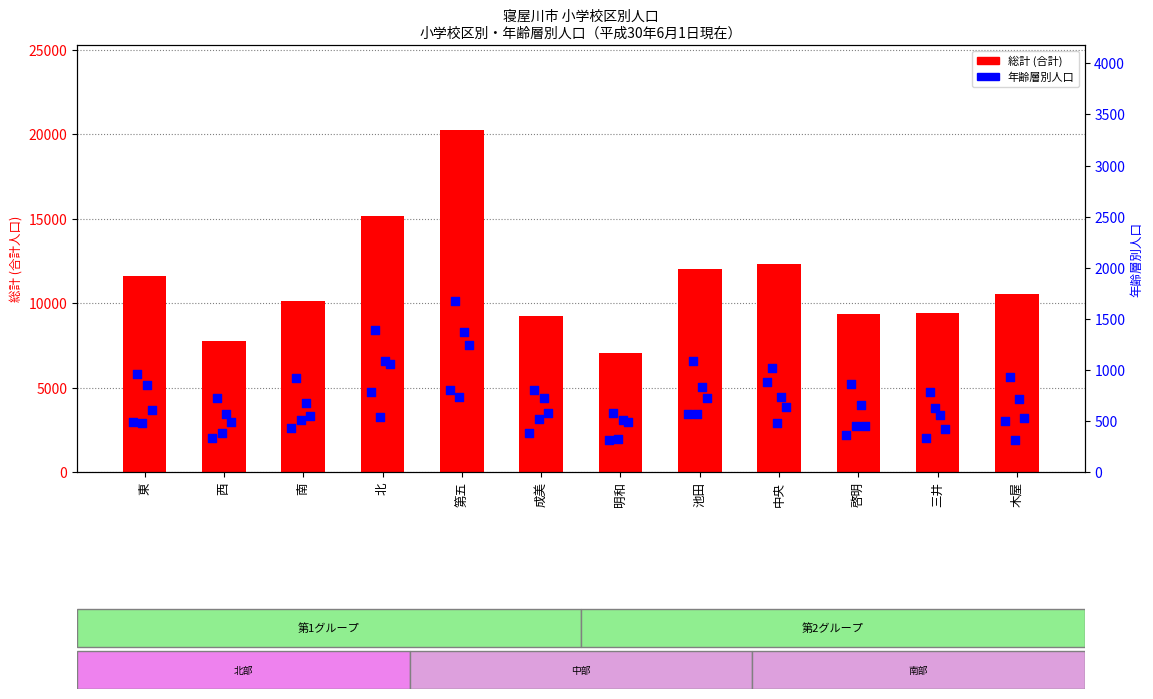

At how many categories does at least one series exceed 5478?

12